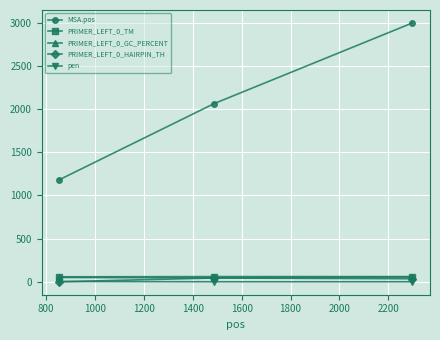

What is the maximum value shown in the chart?

2995.0